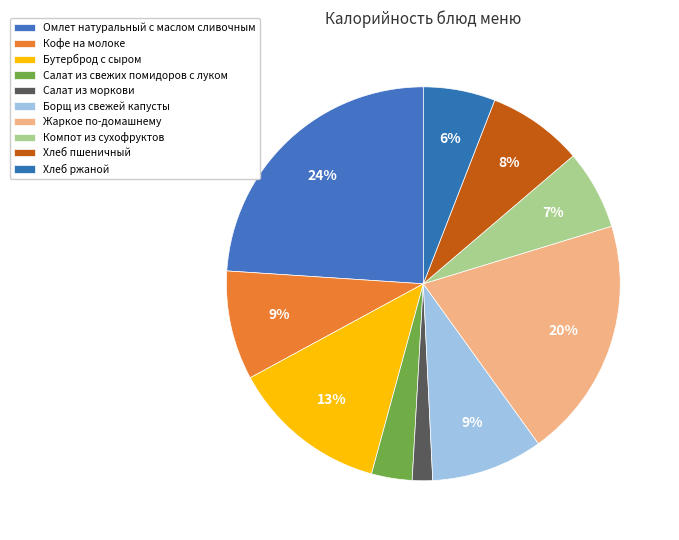

Is it true that Хлеб пшеничный is 8% of the pie?

True